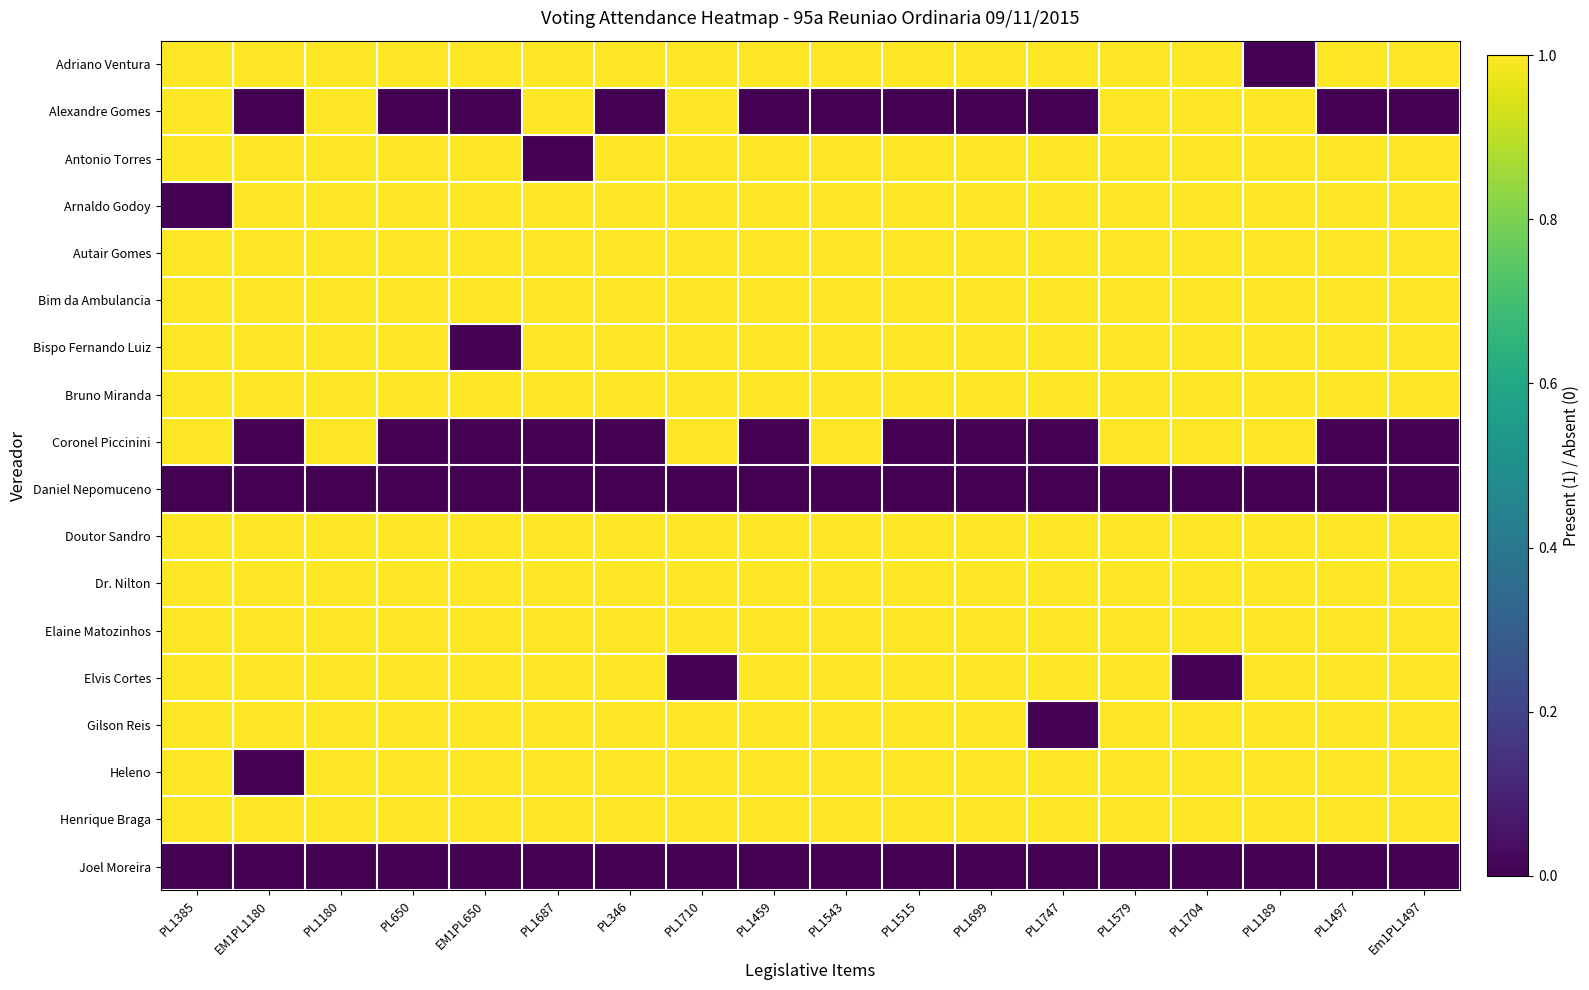

Reading right to left, list all the values displayed in this chart.

Adriano Ventura: Em1PL1497=1	PL1497=1	PL1189=0	PL1704=1	PL1579=1	PL1747=1	PL1699=1	PL1515=1	PL1543=1	PL1459=1	PL1710=1	PL346=1	PL1687=1	EM1PL650=1	PL650=1	PL1180=1	EM1PL1180=1	PL1385=1
Alexandre Gomes: Em1PL1497=0	PL1497=0	PL1189=1	PL1704=1	PL1579=1	PL1747=0	PL1699=0	PL1515=0	PL1543=0	PL1459=0	PL1710=1	PL346=0	PL1687=1	EM1PL650=0	PL650=0	PL1180=1	EM1PL1180=0	PL1385=1
Antonio Torres: Em1PL1497=1	PL1497=1	PL1189=1	PL1704=1	PL1579=1	PL1747=1	PL1699=1	PL1515=1	PL1543=1	PL1459=1	PL1710=1	PL346=1	PL1687=0	EM1PL650=1	PL650=1	PL1180=1	EM1PL1180=1	PL1385=1
Arnaldo Godoy: Em1PL1497=1	PL1497=1	PL1189=1	PL1704=1	PL1579=1	PL1747=1	PL1699=1	PL1515=1	PL1543=1	PL1459=1	PL1710=1	PL346=1	PL1687=1	EM1PL650=1	PL650=1	PL1180=1	EM1PL1180=1	PL1385=0
Autair Gomes: Em1PL1497=1	PL1497=1	PL1189=1	PL1704=1	PL1579=1	PL1747=1	PL1699=1	PL1515=1	PL1543=1	PL1459=1	PL1710=1	PL346=1	PL1687=1	EM1PL650=1	PL650=1	PL1180=1	EM1PL1180=1	PL1385=1
Bim da Ambulancia: Em1PL1497=1	PL1497=1	PL1189=1	PL1704=1	PL1579=1	PL1747=1	PL1699=1	PL1515=1	PL1543=1	PL1459=1	PL1710=1	PL346=1	PL1687=1	EM1PL650=1	PL650=1	PL1180=1	EM1PL1180=1	PL1385=1
Bispo Fernando Luiz: Em1PL1497=1	PL1497=1	PL1189=1	PL1704=1	PL1579=1	PL1747=1	PL1699=1	PL1515=1	PL1543=1	PL1459=1	PL1710=1	PL346=1	PL1687=1	EM1PL650=0	PL650=1	PL1180=1	EM1PL1180=1	PL1385=1
Bruno Miranda: Em1PL1497=1	PL1497=1	PL1189=1	PL1704=1	PL1579=1	PL1747=1	PL1699=1	PL1515=1	PL1543=1	PL1459=1	PL1710=1	PL346=1	PL1687=1	EM1PL650=1	PL650=1	PL1180=1	EM1PL1180=1	PL1385=1
Coronel Piccinini: Em1PL1497=0	PL1497=0	PL1189=1	PL1704=1	PL1579=1	PL1747=0	PL1699=0	PL1515=0	PL1543=1	PL1459=0	PL1710=1	PL346=0	PL1687=0	EM1PL650=0	PL650=0	PL1180=1	EM1PL1180=0	PL1385=1
Daniel Nepomuceno: Em1PL1497=0	PL1497=0	PL1189=0	PL1704=0	PL1579=0	PL1747=0	PL1699=0	PL1515=0	PL1543=0	PL1459=0	PL1710=0	PL346=0	PL1687=0	EM1PL650=0	PL650=0	PL1180=0	EM1PL1180=0	PL1385=0
Doutor Sandro: Em1PL1497=1	PL1497=1	PL1189=1	PL1704=1	PL1579=1	PL1747=1	PL1699=1	PL1515=1	PL1543=1	PL1459=1	PL1710=1	PL346=1	PL1687=1	EM1PL650=1	PL650=1	PL1180=1	EM1PL1180=1	PL1385=1
Dr. Nilton: Em1PL1497=1	PL1497=1	PL1189=1	PL1704=1	PL1579=1	PL1747=1	PL1699=1	PL1515=1	PL1543=1	PL1459=1	PL1710=1	PL346=1	PL1687=1	EM1PL650=1	PL650=1	PL1180=1	EM1PL1180=1	PL1385=1
Elaine Matozinhos: Em1PL1497=1	PL1497=1	PL1189=1	PL1704=1	PL1579=1	PL1747=1	PL1699=1	PL1515=1	PL1543=1	PL1459=1	PL1710=1	PL346=1	PL1687=1	EM1PL650=1	PL650=1	PL1180=1	EM1PL1180=1	PL1385=1
Elvis Cortes: Em1PL1497=1	PL1497=1	PL1189=1	PL1704=0	PL1579=1	PL1747=1	PL1699=1	PL1515=1	PL1543=1	PL1459=1	PL1710=0	PL346=1	PL1687=1	EM1PL650=1	PL650=1	PL1180=1	EM1PL1180=1	PL1385=1
Gilson Reis: Em1PL1497=1	PL1497=1	PL1189=1	PL1704=1	PL1579=1	PL1747=0	PL1699=1	PL1515=1	PL1543=1	PL1459=1	PL1710=1	PL346=1	PL1687=1	EM1PL650=1	PL650=1	PL1180=1	EM1PL1180=1	PL1385=1
Heleno: Em1PL1497=1	PL1497=1	PL1189=1	PL1704=1	PL1579=1	PL1747=1	PL1699=1	PL1515=1	PL1543=1	PL1459=1	PL1710=1	PL346=1	PL1687=1	EM1PL650=1	PL650=1	PL1180=1	EM1PL1180=0	PL1385=1
Henrique Braga: Em1PL1497=1	PL1497=1	PL1189=1	PL1704=1	PL1579=1	PL1747=1	PL1699=1	PL1515=1	PL1543=1	PL1459=1	PL1710=1	PL346=1	PL1687=1	EM1PL650=1	PL650=1	PL1180=1	EM1PL1180=1	PL1385=1
Joel Moreira: Em1PL1497=0	PL1497=0	PL1189=0	PL1704=0	PL1579=0	PL1747=0	PL1699=0	PL1515=0	PL1543=0	PL1459=0	PL1710=0	PL346=0	PL1687=0	EM1PL650=0	PL650=0	PL1180=0	EM1PL1180=0	PL1385=0